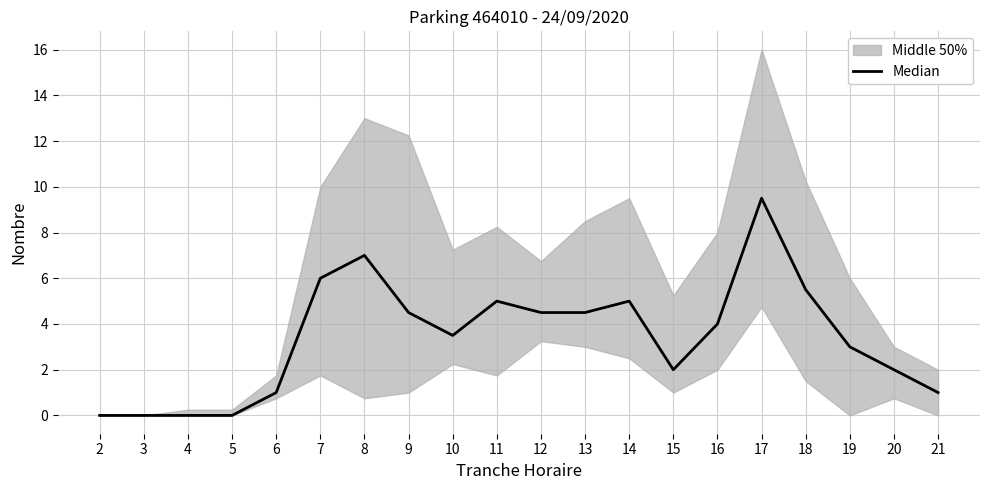

Where does the data first go above 4?

7